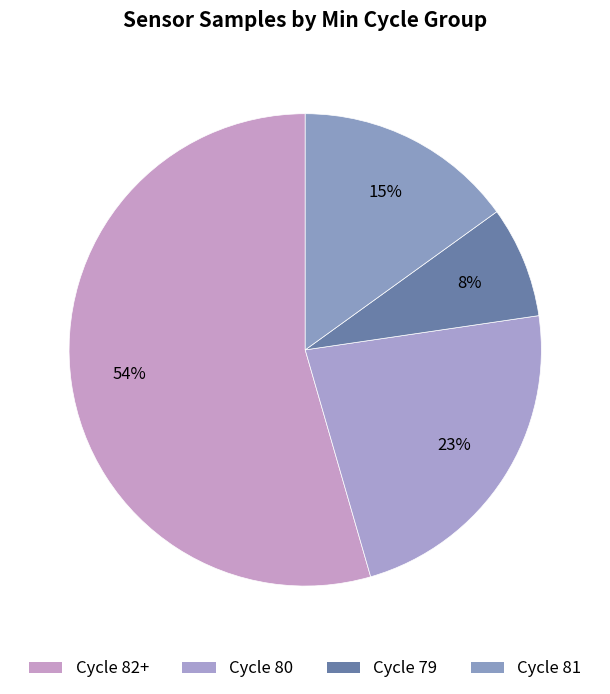

What is the smallest slice in the pie chart?

Cycle 79